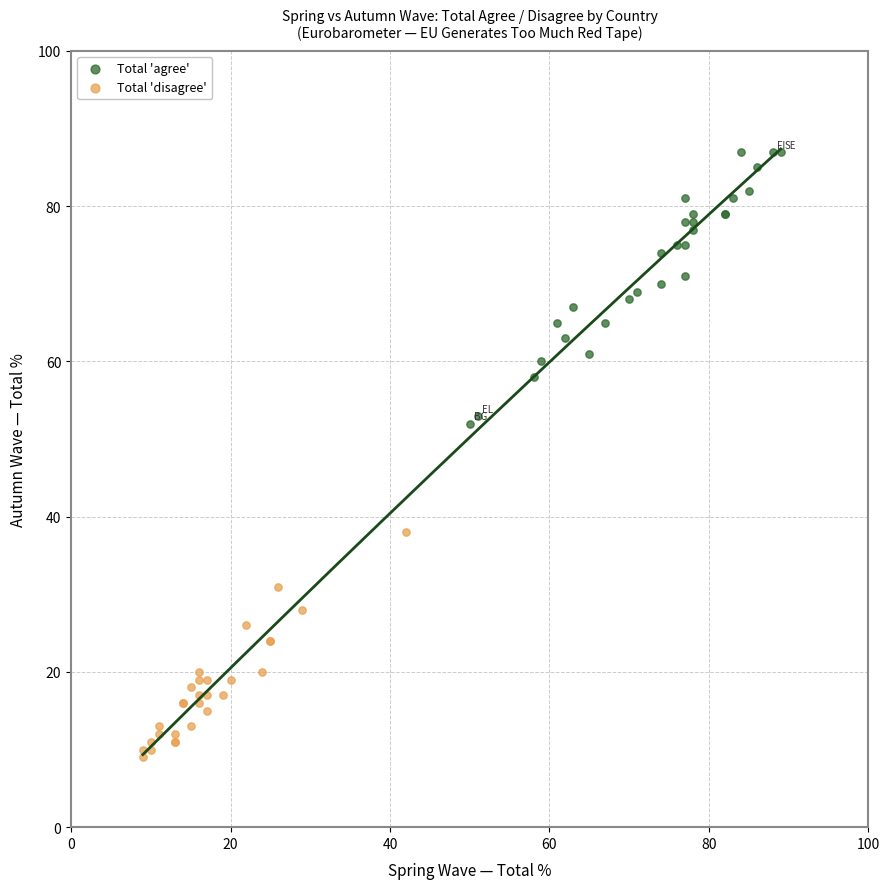

Which series reaches the minimum Y coordinate?

Total 'disagree'